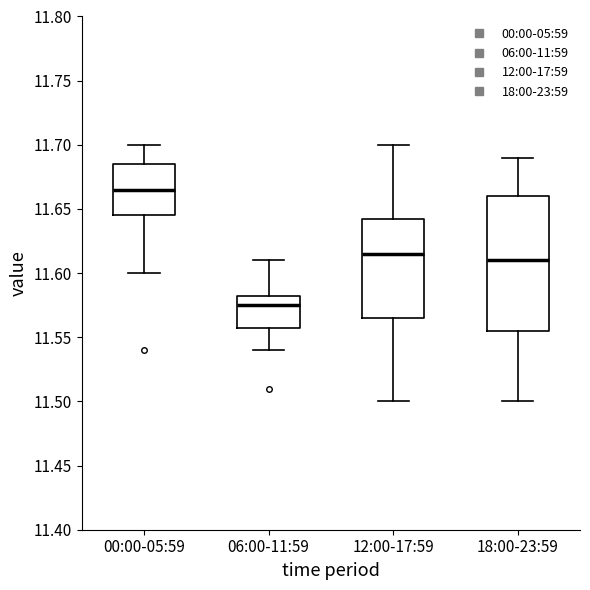

Reading left to right, read every box against the y-axis: the position of its median line, the range the box covers, and the ends of its whiskers. The values are not printed on the chart, so give them approximately, as read against the axis.

00:00-05:59: median 11.665, box 11.645 to 11.685, whiskers 11.600 to 11.700
06:00-11:59: median 11.575, box 11.560 to 11.585, whiskers 11.540 to 11.610
12:00-17:59: median 11.615, box 11.565 to 11.645, whiskers 11.500 to 11.700
18:00-23:59: median 11.610, box 11.555 to 11.660, whiskers 11.500 to 11.690